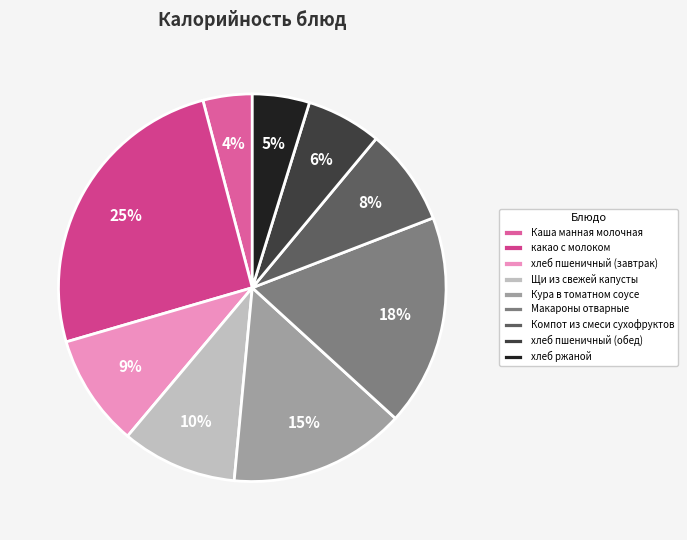

The Щи из свежей капусты slice represents 10% of the pie. True or false?

True